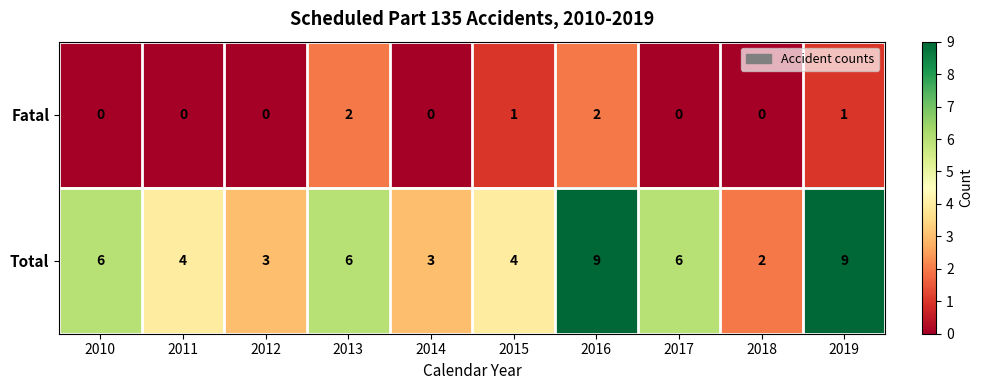

Count the Total values in the range 3 to 6.

7